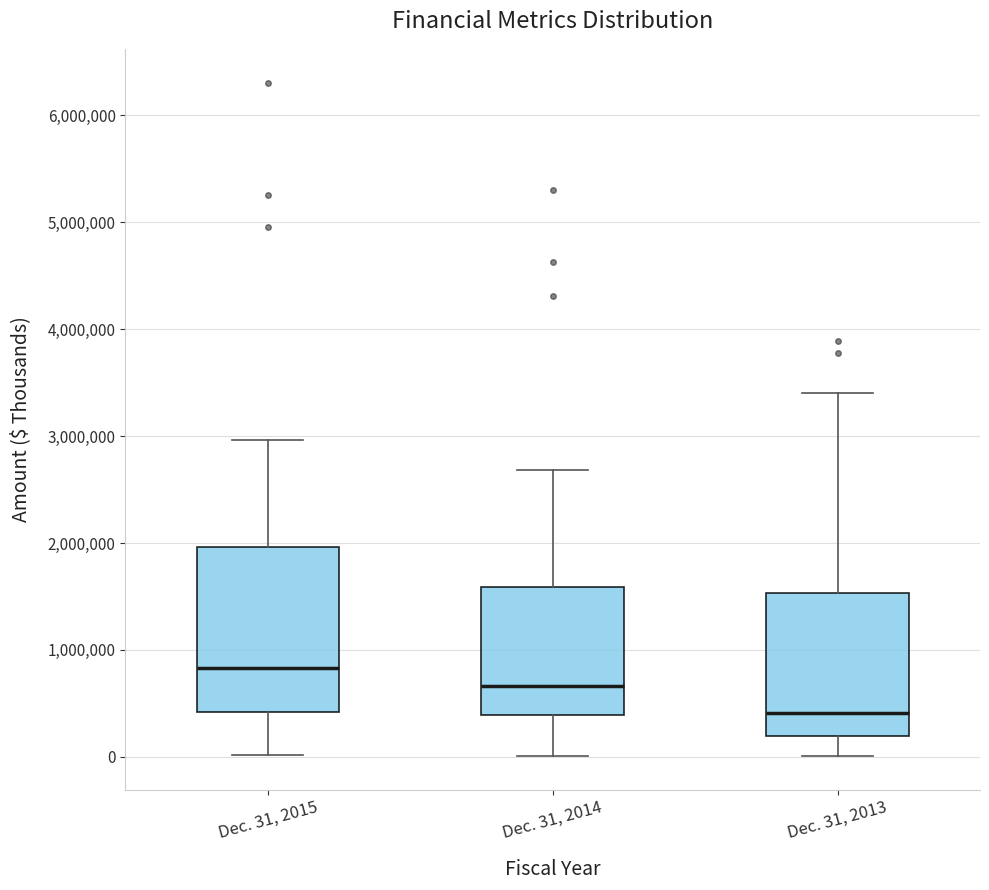

Which box's median line is the lowest?

Dec. 31, 2013